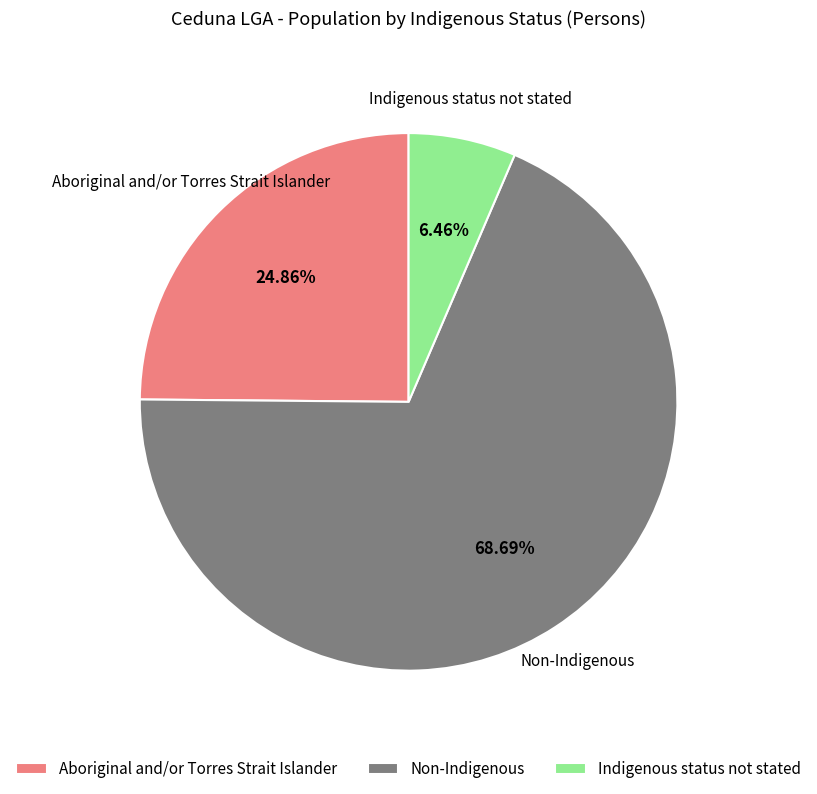

Which slice represents more than half of the pie?

Non-Indigenous